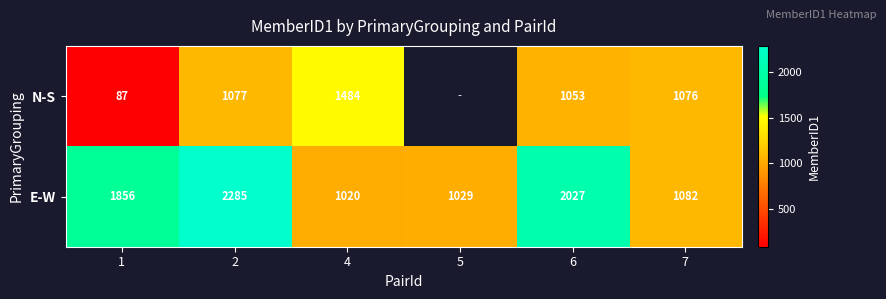

What is the difference between the maximum and minimum values in the E-W series?

1265